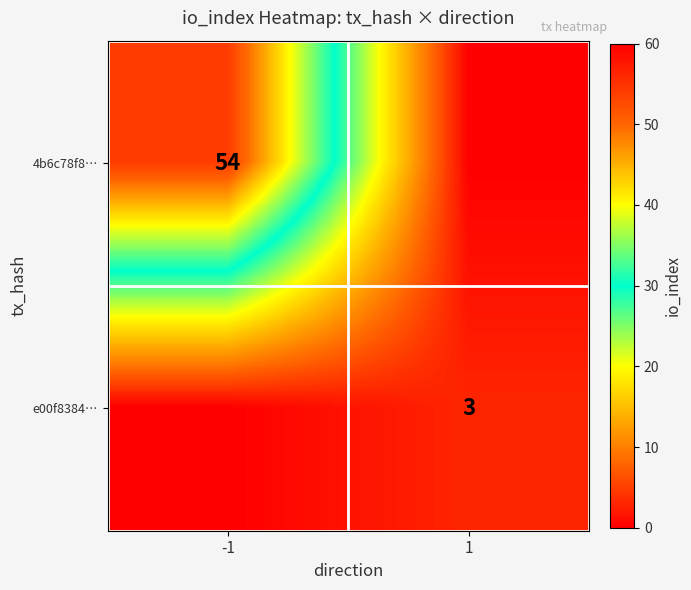

The value of e00f8384… at 1 is 4. True or false?

False